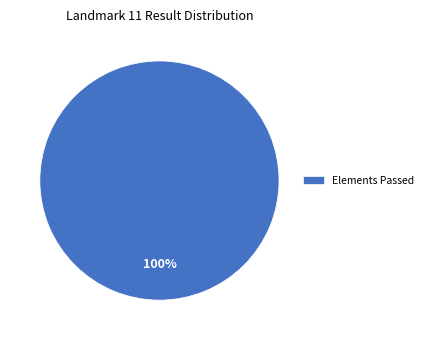

Does Elements Passed represent more than half of the total?

Yes